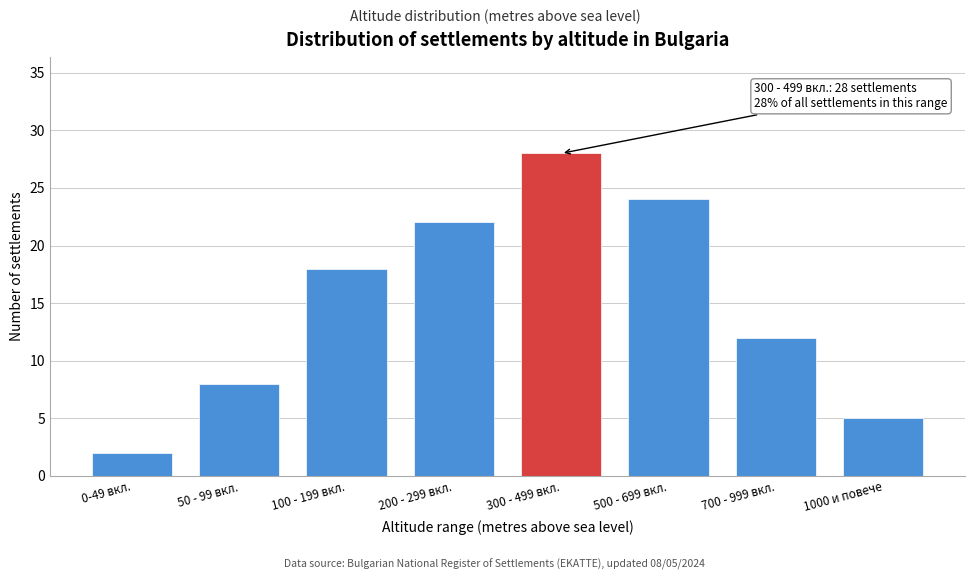

Reading left to right, transcribe all the data shown in this chart.

2	8	18	22	28	24	12	5